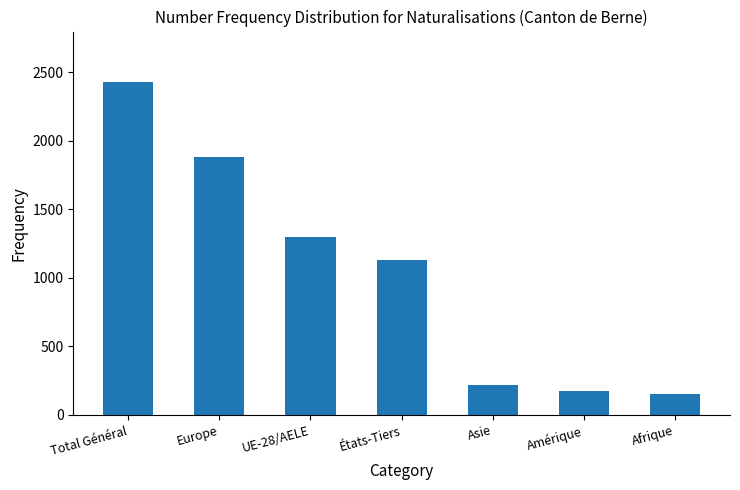

What is the value of the 7th bar from the left?

149